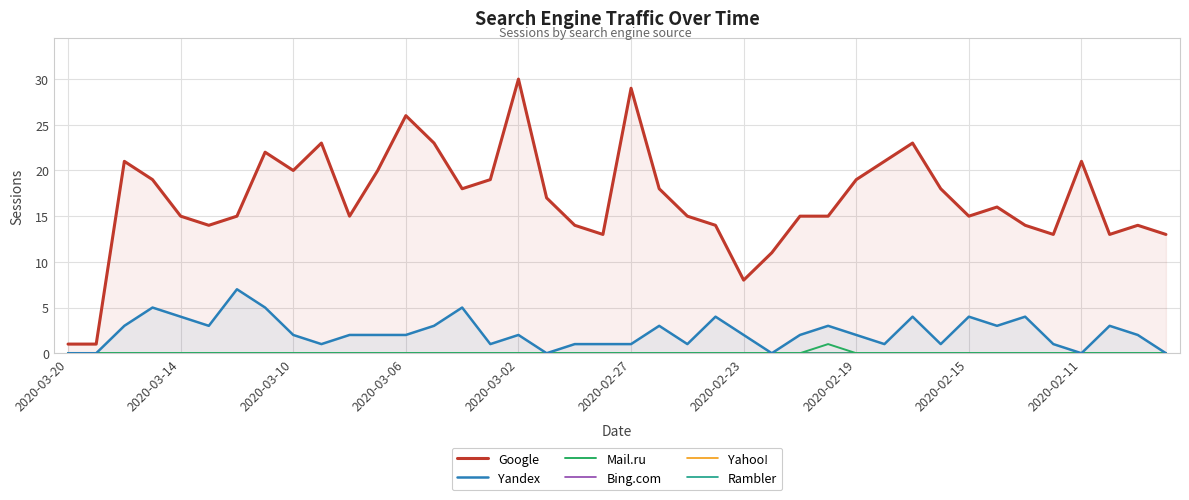

Which category has the lowest value across all series?

2020-03-20